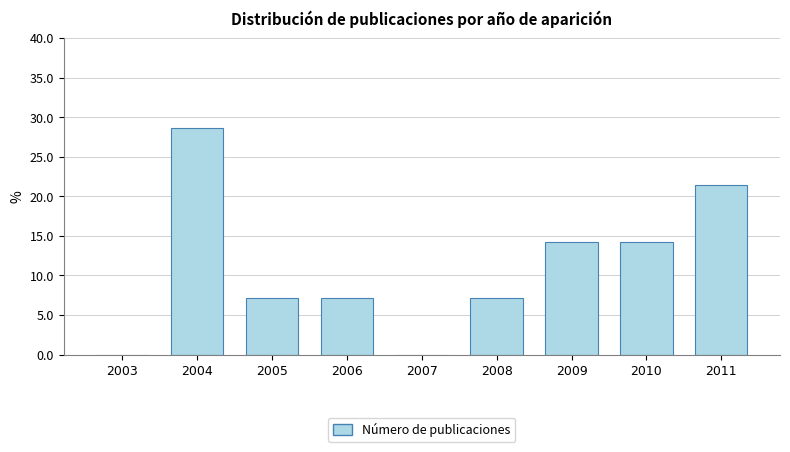

Reading right to left, transcribe all the data shown in this chart.

2011=21.4	2010=14.3	2009=14.3	2008=7.1	2007=0.0	2006=7.1	2005=7.1	2004=28.6	2003=0.0